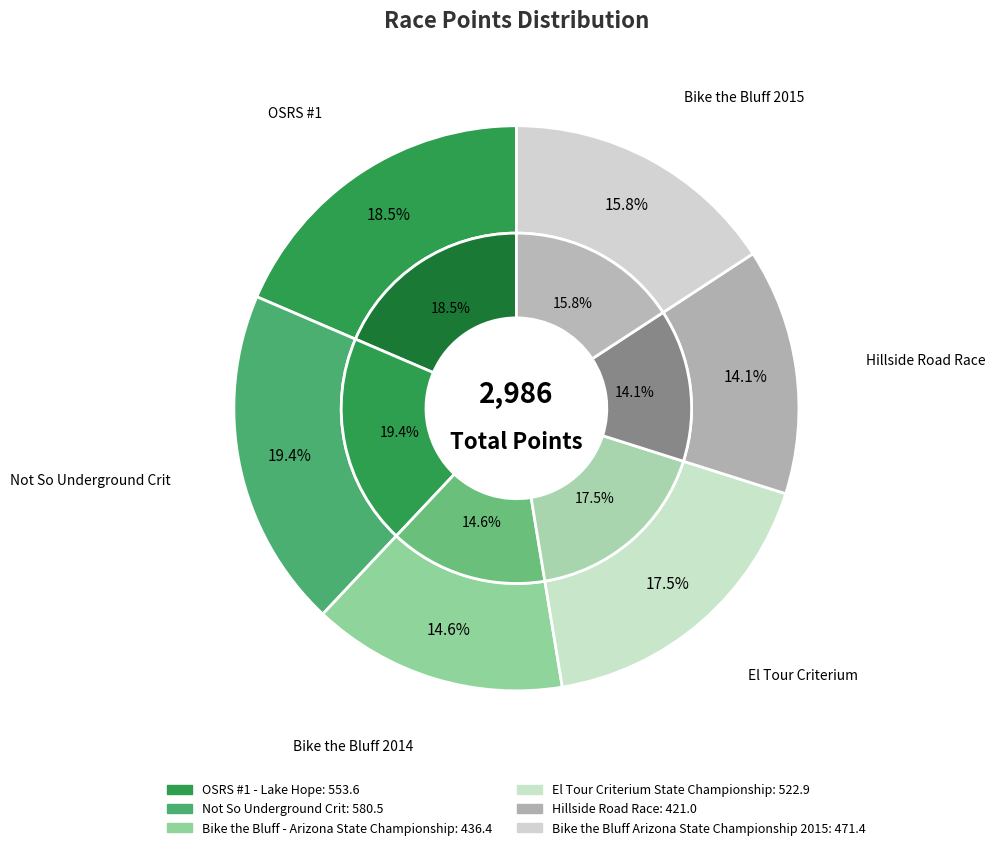

What is the change in value from El Tour Criterium State Championship to Hillside Road Race?

-102.0